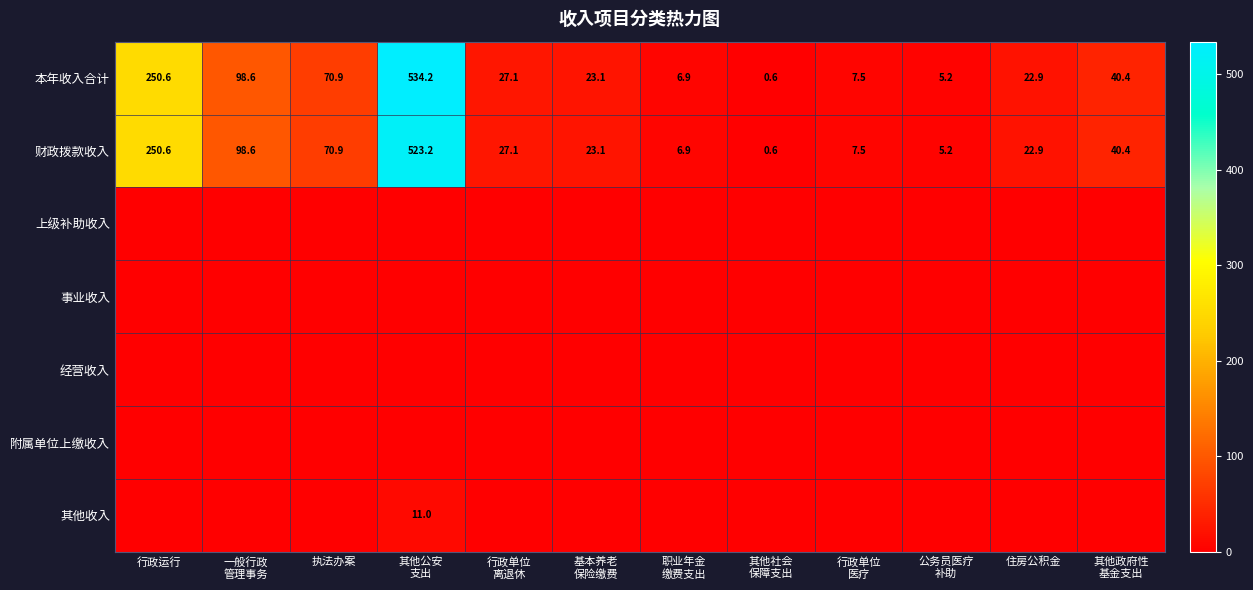

At which label does 财政拨款收入 first exceed 27?

行政运行